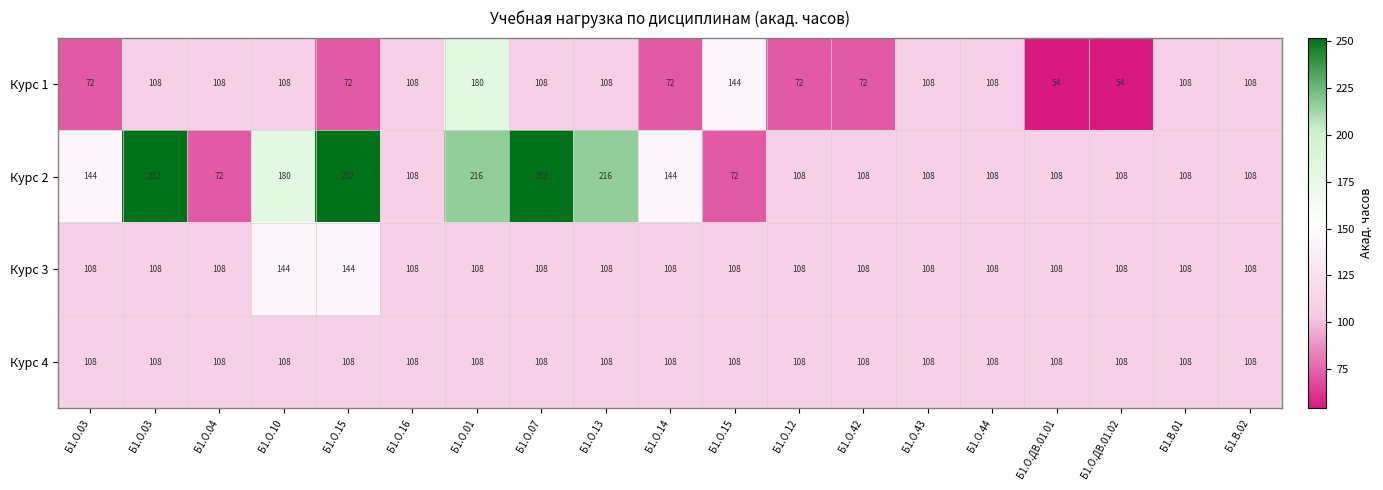

How many data points does each series have?

19